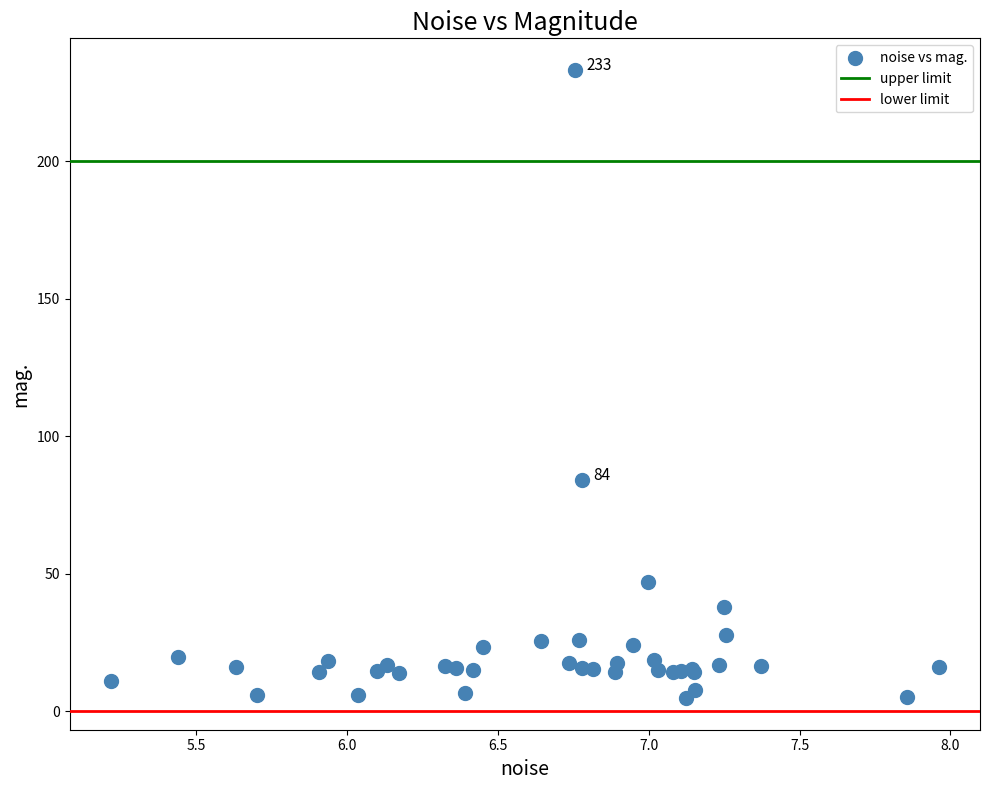

What Y value in the scatter plot is closest to 118?

83.9